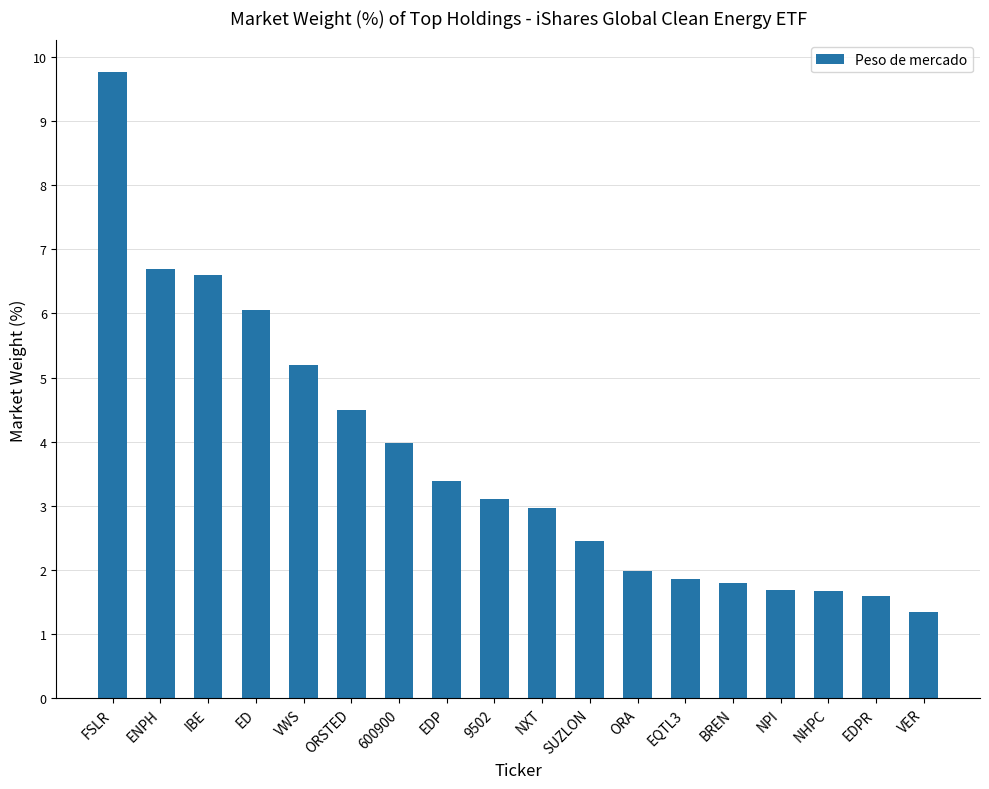

What is the label of the 15th bar from the right?

ED